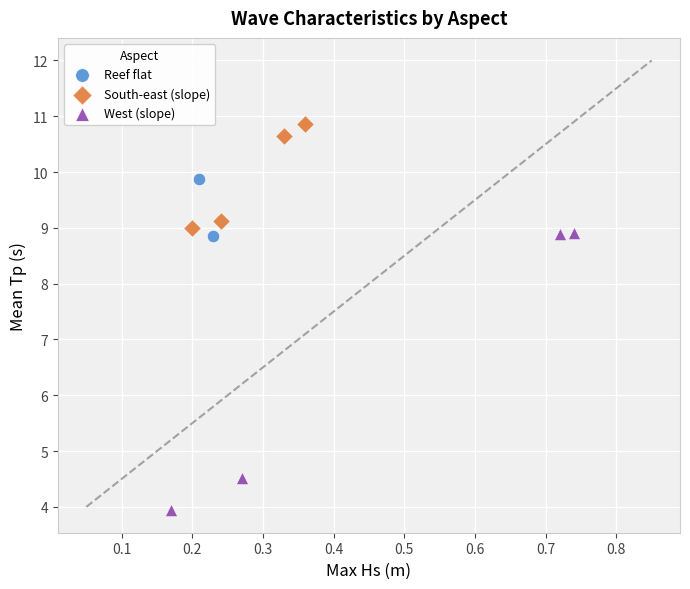

What are all the series names shown in the legend?

Reef flat, South-east (slope), West (slope)